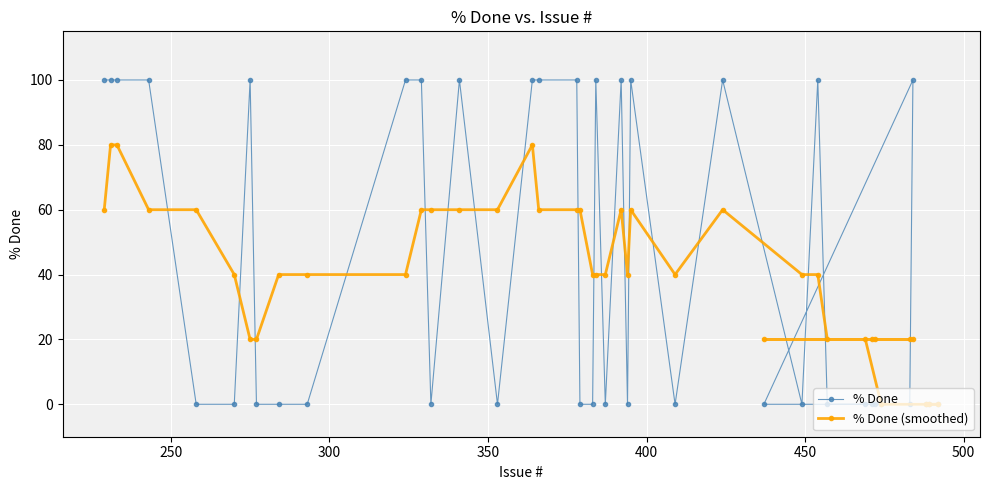

What is the difference between the second highest and second lowest values in the % Done series?

100